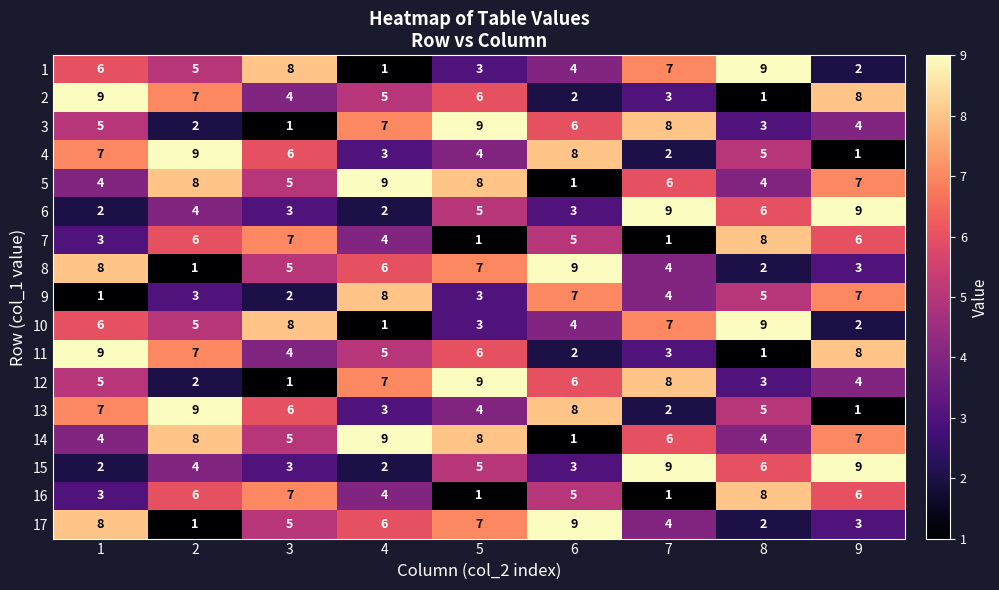

The value of 2 at 9 is 8. True or false?

True